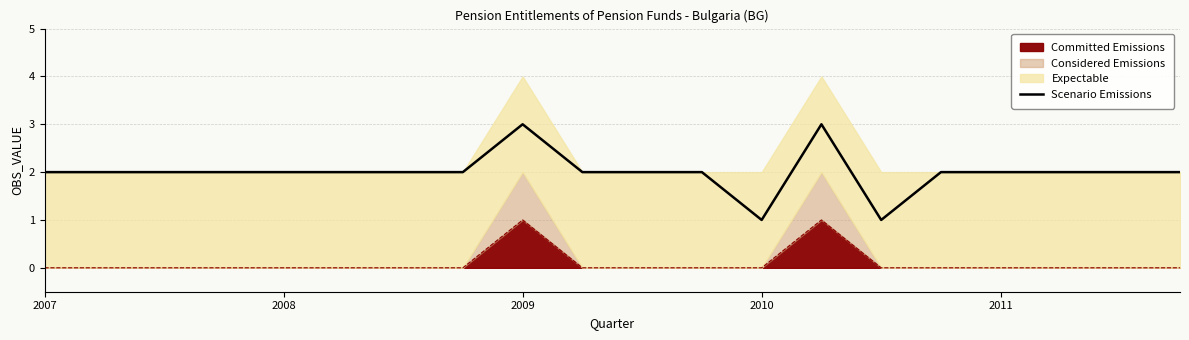

At which category does the chart reach its peak across all series?

2009